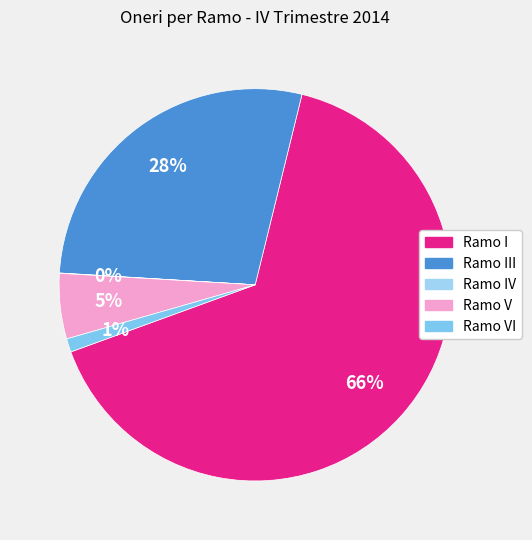

Is there any slice that represents more than half of the pie?

Yes